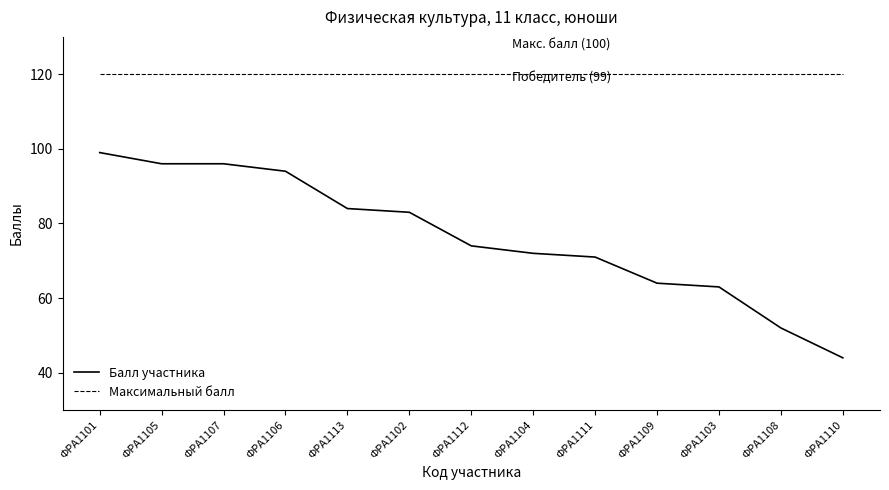

Reading right to left, what are all the values shown in this chart?

Балл участника: ФРА1110=44	ФРА1108=52	ФРА1103=63	ФРА1109=64	ФРА1111=71	ФРА1104=72	ФРА1112=74	ФРА1102=83	ФРА1113=84	ФРА1106=94	ФРА1107=96	ФРА1105=96	ФРА1101=99
Максимальный балл: ФРА1110=120	ФРА1108=120	ФРА1103=120	ФРА1109=120	ФРА1111=120	ФРА1104=120	ФРА1112=120	ФРА1102=120	ФРА1113=120	ФРА1106=120	ФРА1107=120	ФРА1105=120	ФРА1101=120